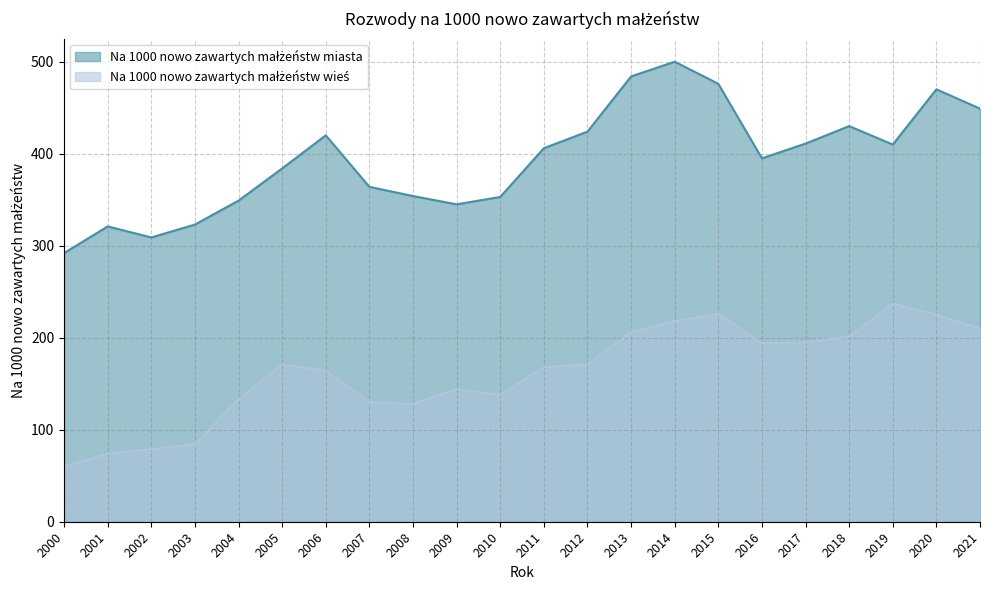

Which series has the widest spread of values?

Na 1000 nowo zawartych małżeństw miasta